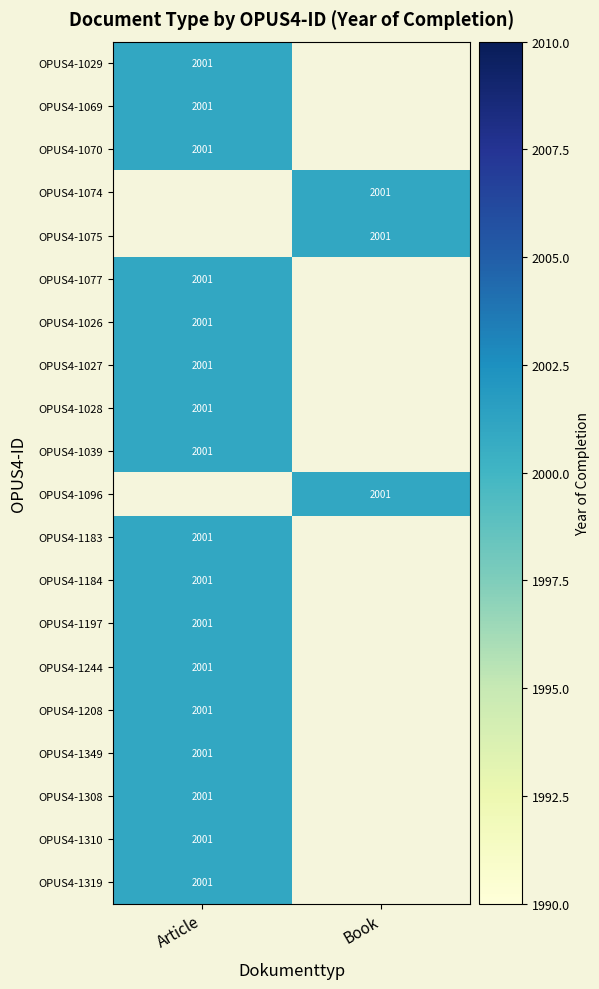

What value does the OPUS4-1027 series have at Article, to the nearest 50?

2000